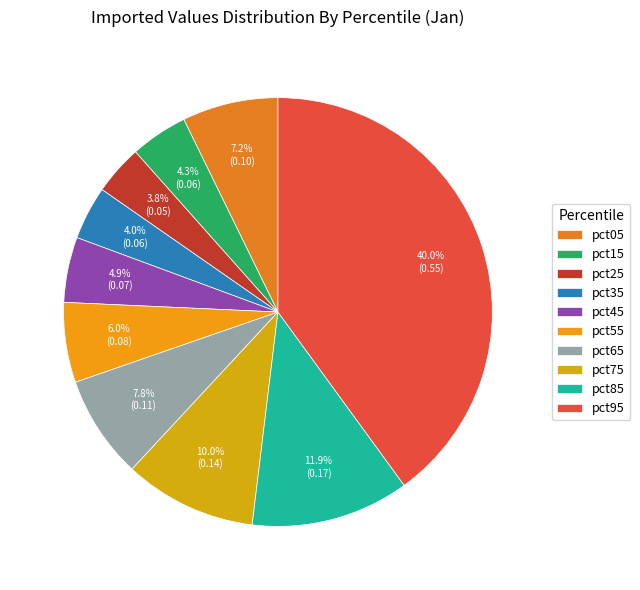

What is the total percentage of pct65 and pct45?

12.7%